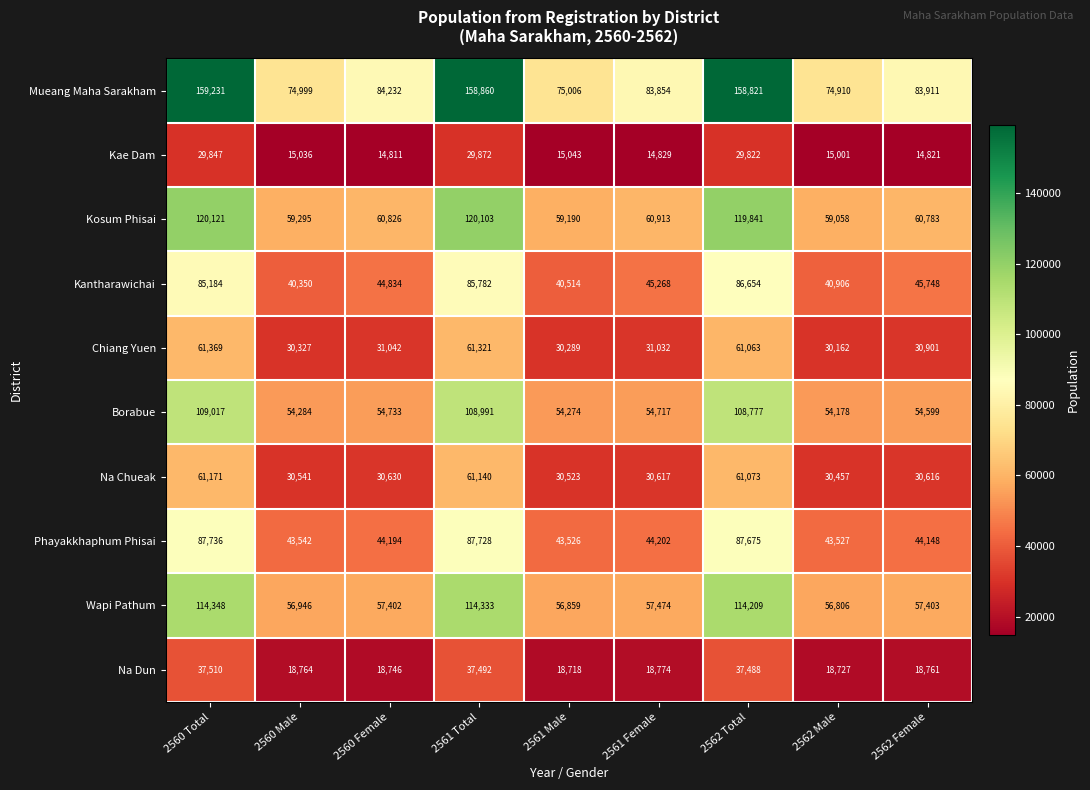

List the series in order of their peak value, highest first.

Mueang Maha Sarakham, Kosum Phisai, Wapi Pathum, Borabue, Phayakkhaphum Phisai, Kantharawichai, Chiang Yuen, Na Chueak, Na Dun, Kae Dam